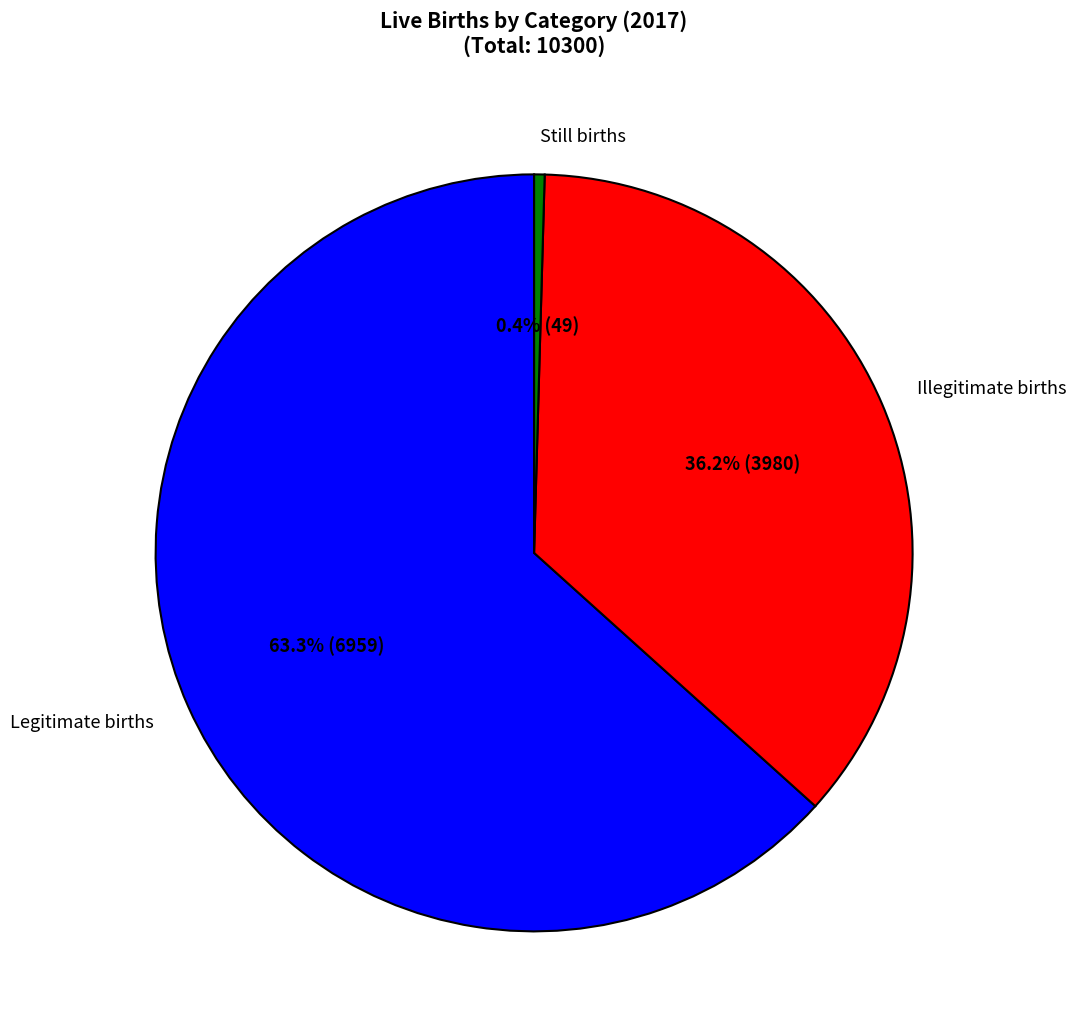

Is it true that Illegitimate births is 36% of the pie?

True